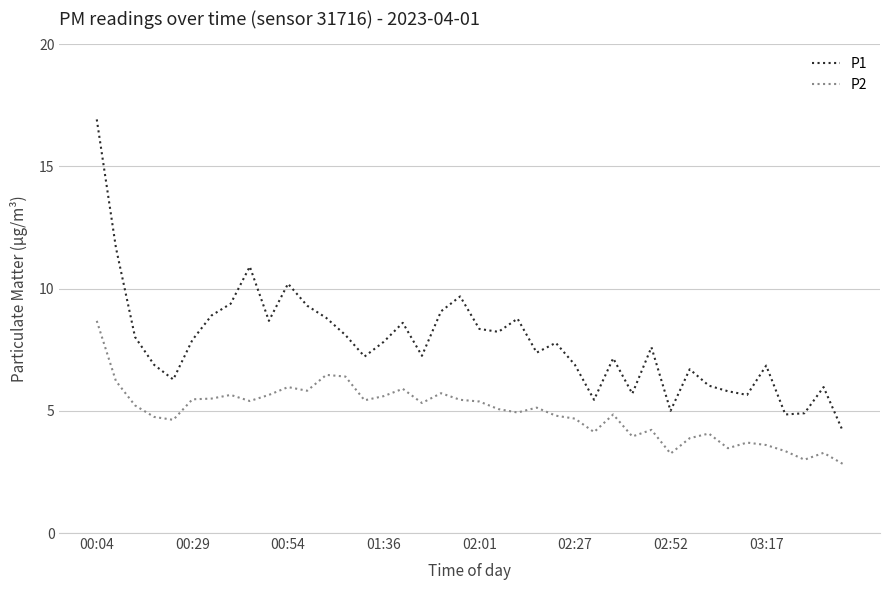

Count the number of data series in this chart.

2